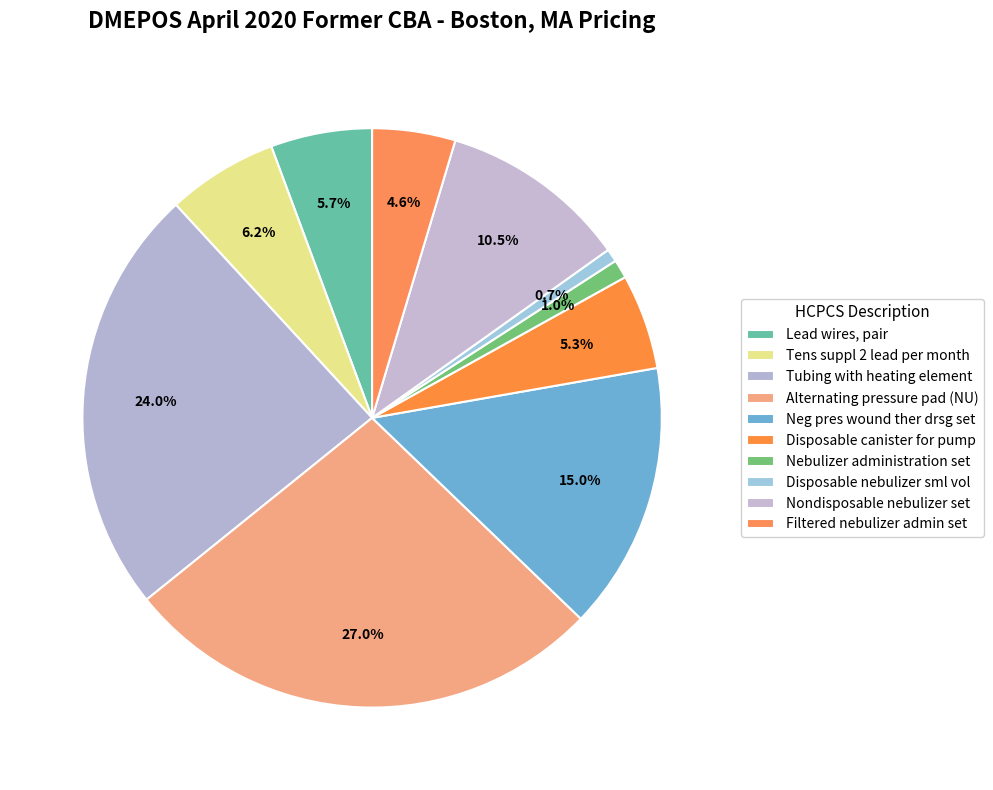

How much of the chart is everything except Disposable canister for pump?

94.7%